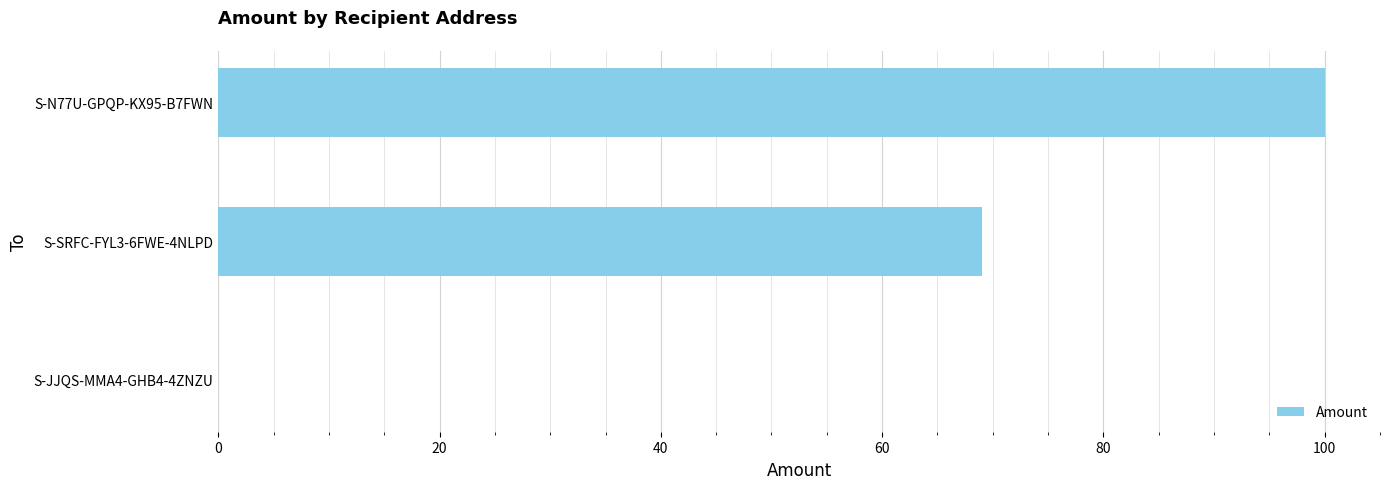

The chart shows a value of 0 at S-JJQS-MMA4-GHB4-4ZNZU. True or false?

True